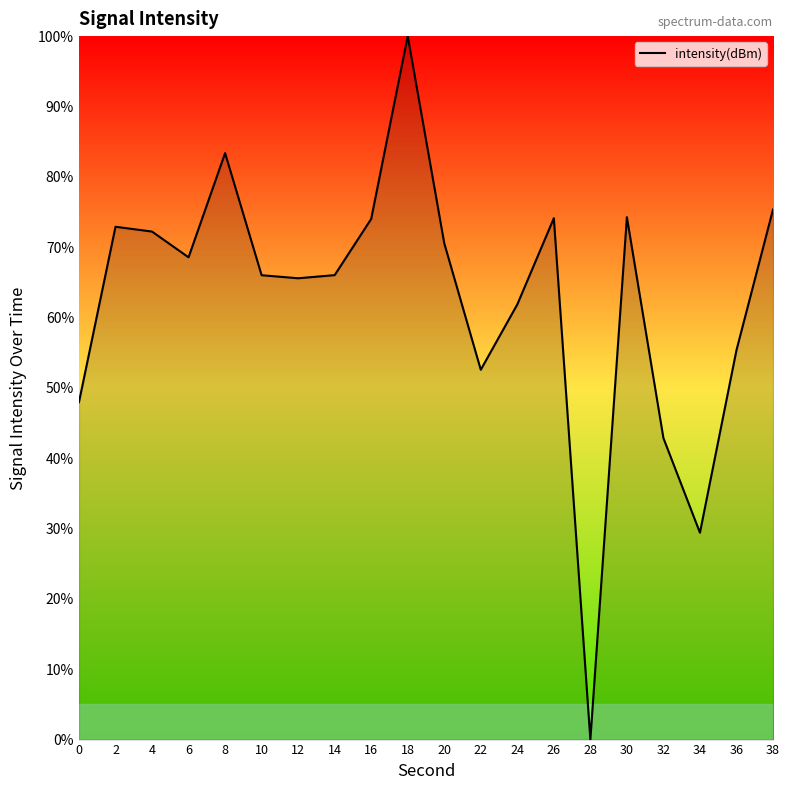

What value does the data have at 32?

42.9